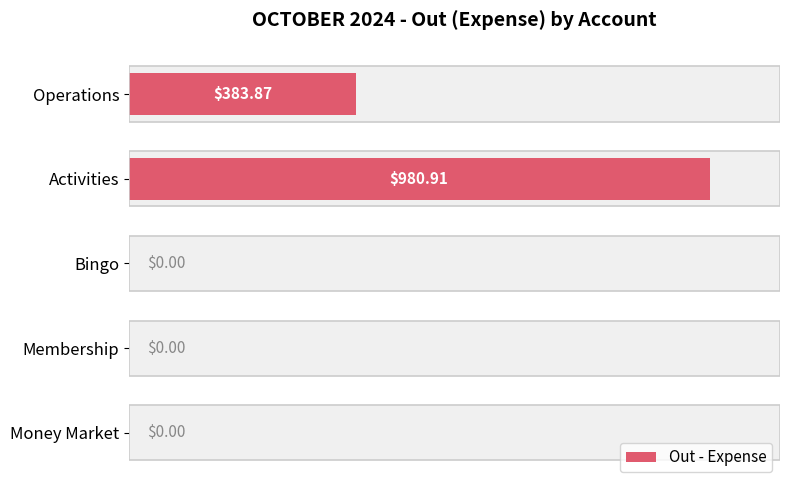

How many bars are there in total?

5